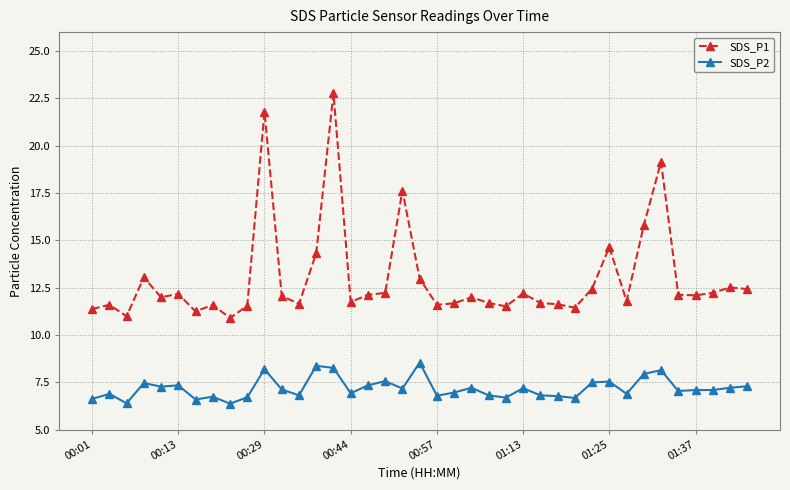

What is the value of the SDS_P2 point at the 8th from the left?

6.8